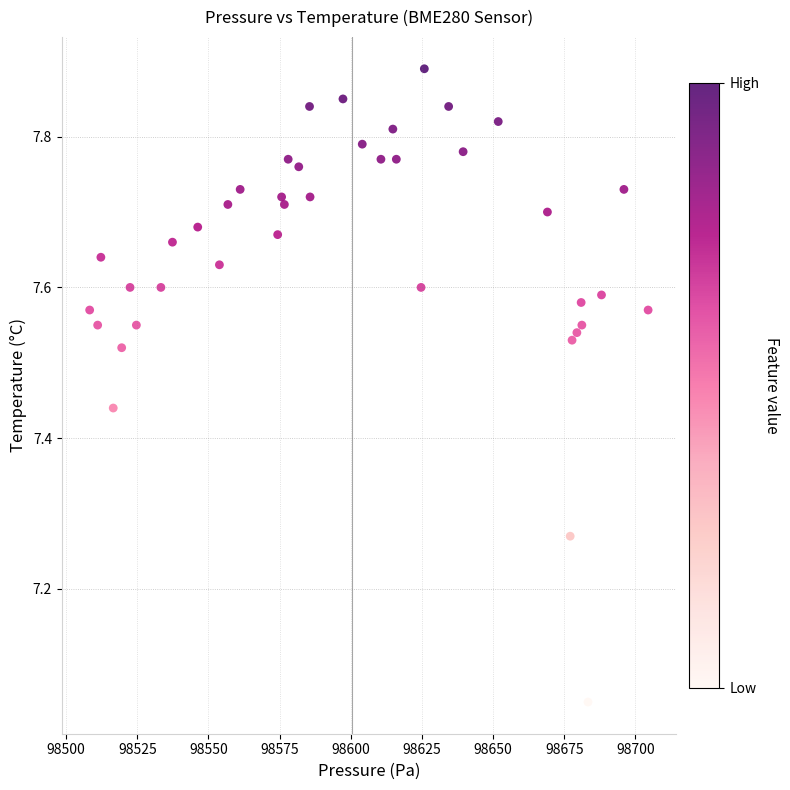

What is the range of X values (max minus min)?

196.2